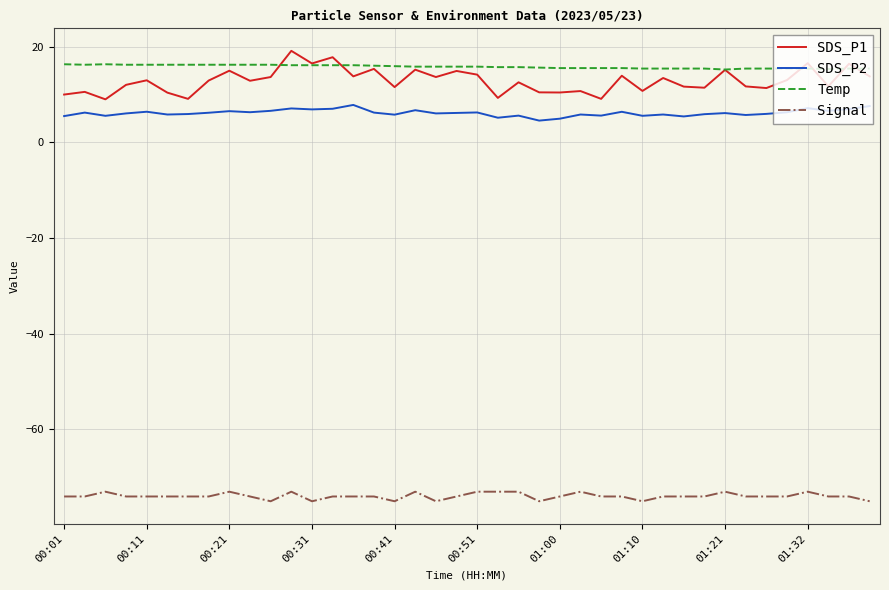

What is the maximum value for Temp?

16.3